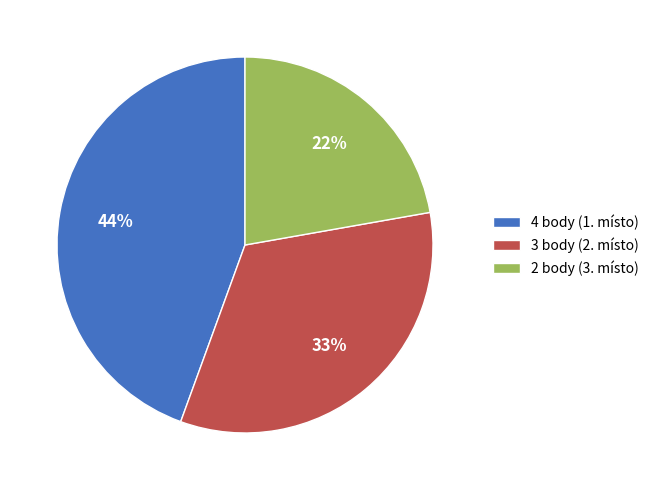

To the nearest percent, what percentage of the pie is 2 body (3. místo)?

22%